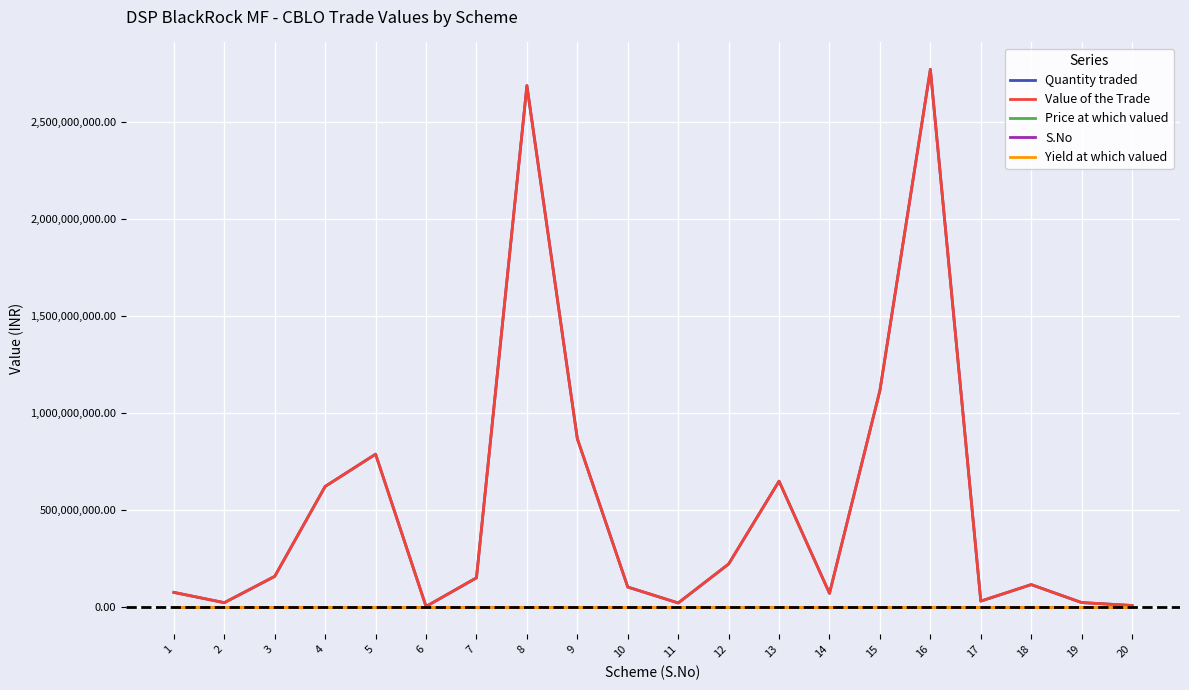

At how many categories does at least one series exceed 2728703890?

1